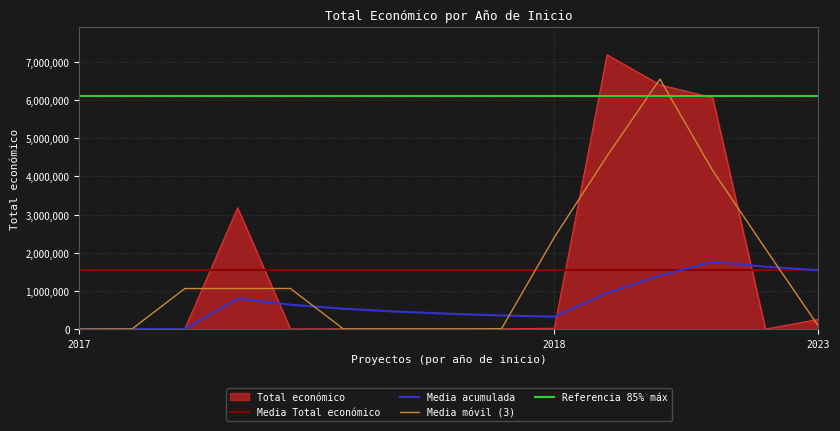

Reading right to left, extract all data points from this chart.

254993	2000	6062169	6401275	7187653	24017	10000	4450	9800	12000	5000	3180096	9000	5000	4550